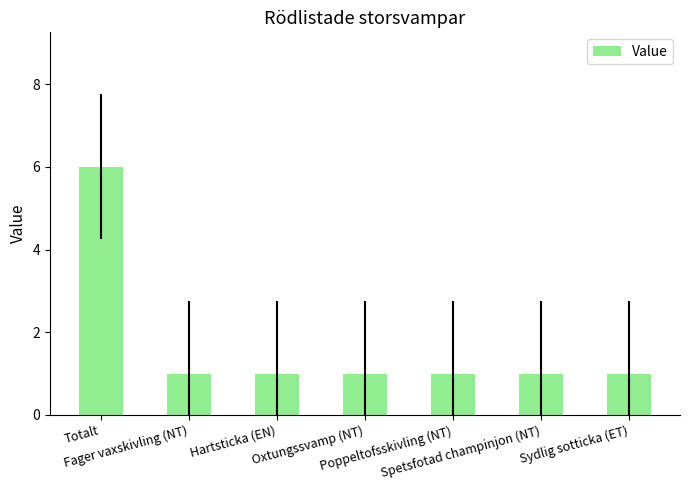

What is the value of the 4th bar from the left?

1